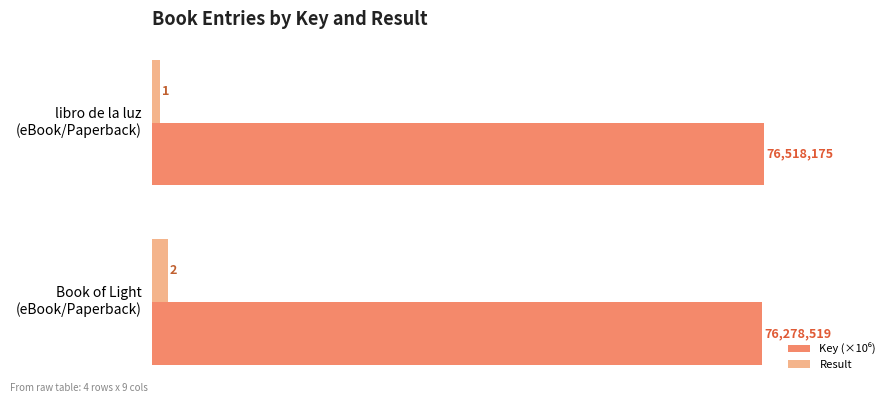

What is the maximum value for Result?

2.0